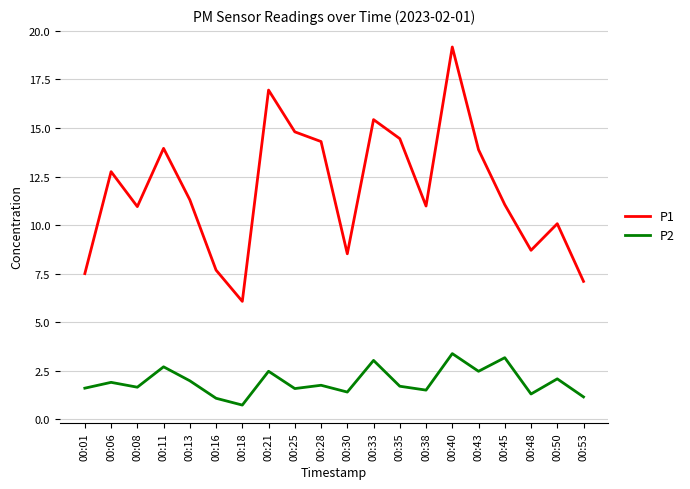

What is the sum of all P2 values?

38.6